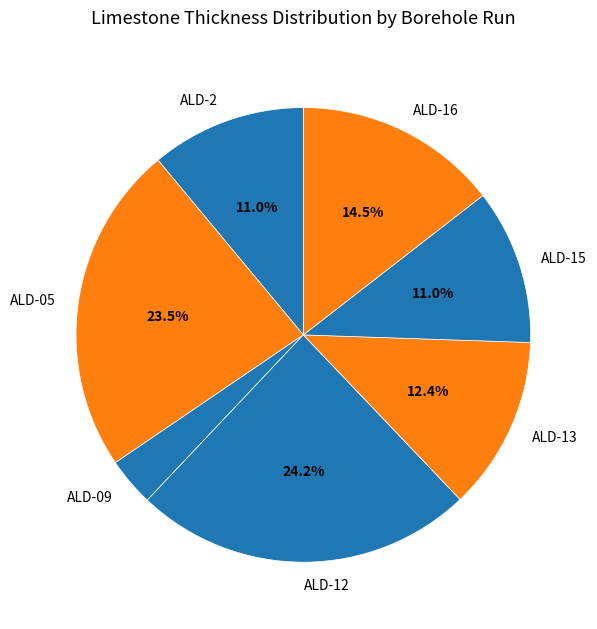

Is ALD-13 the majority of the pie?

No